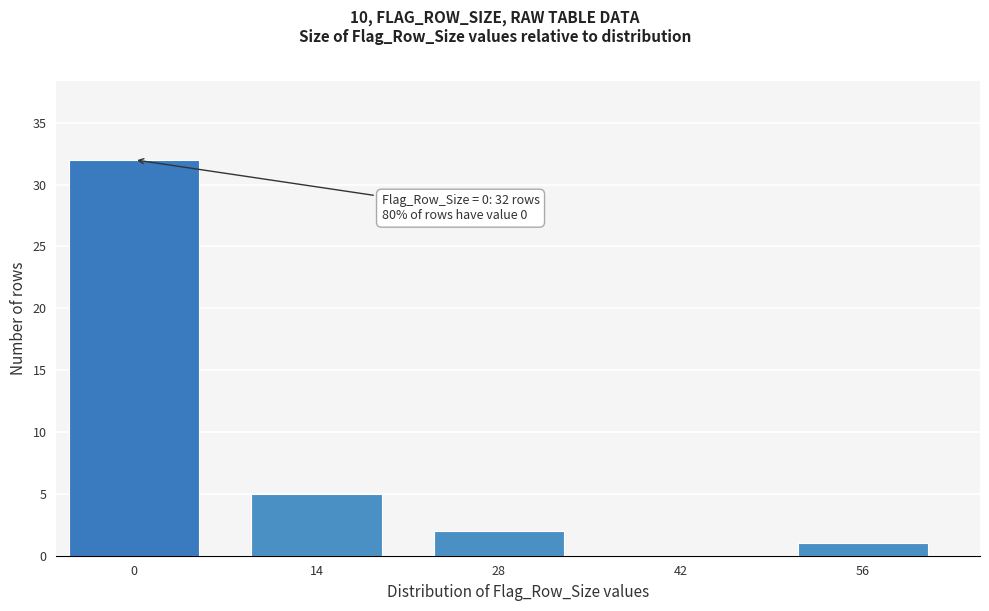

Reading left to right, what are all the values shown in this chart?

0=32	14=5	28=2	42=0	56=1